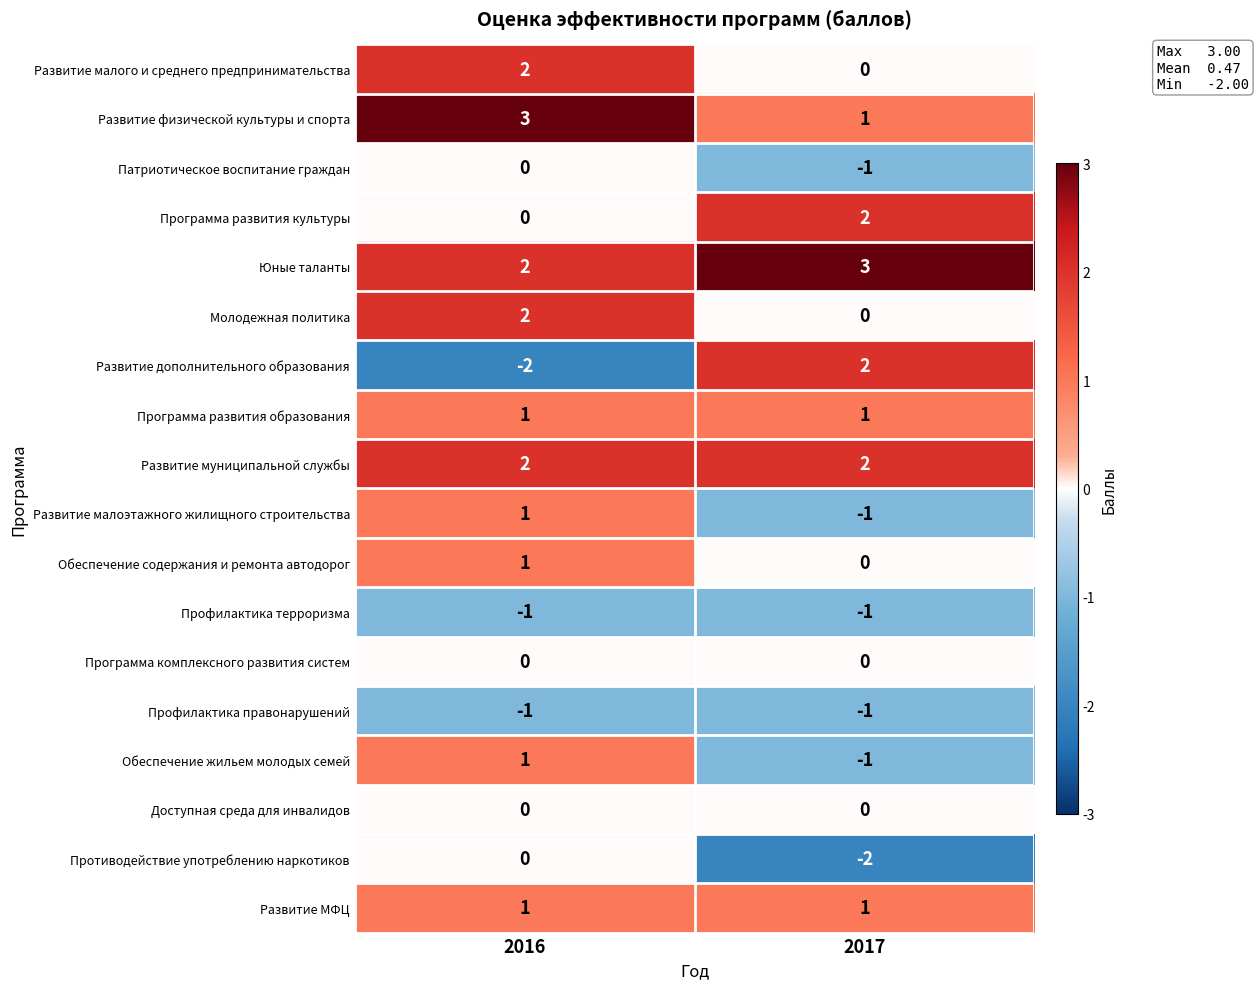

At which category is the sum across all series the highest?

2016